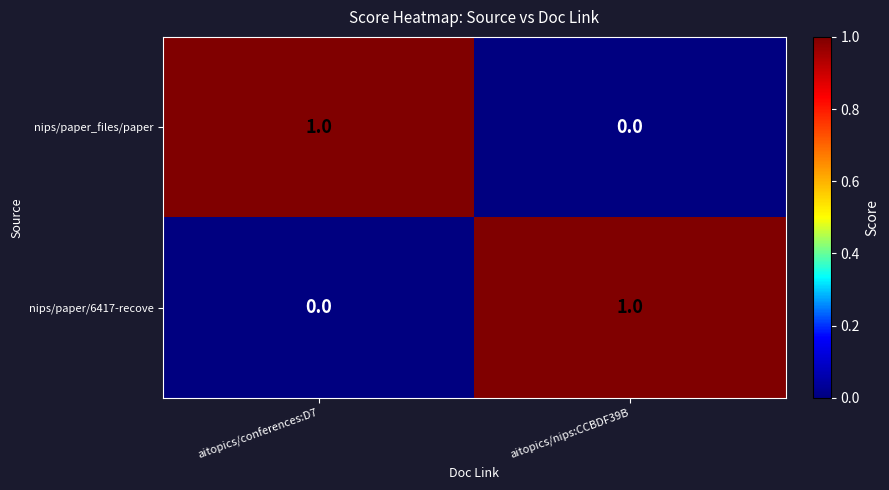

Rank the categories by nips/paper_files/paper value from lowest to highest.

aitopics/nips:CCBDF39B, aitopics/conferences:D7